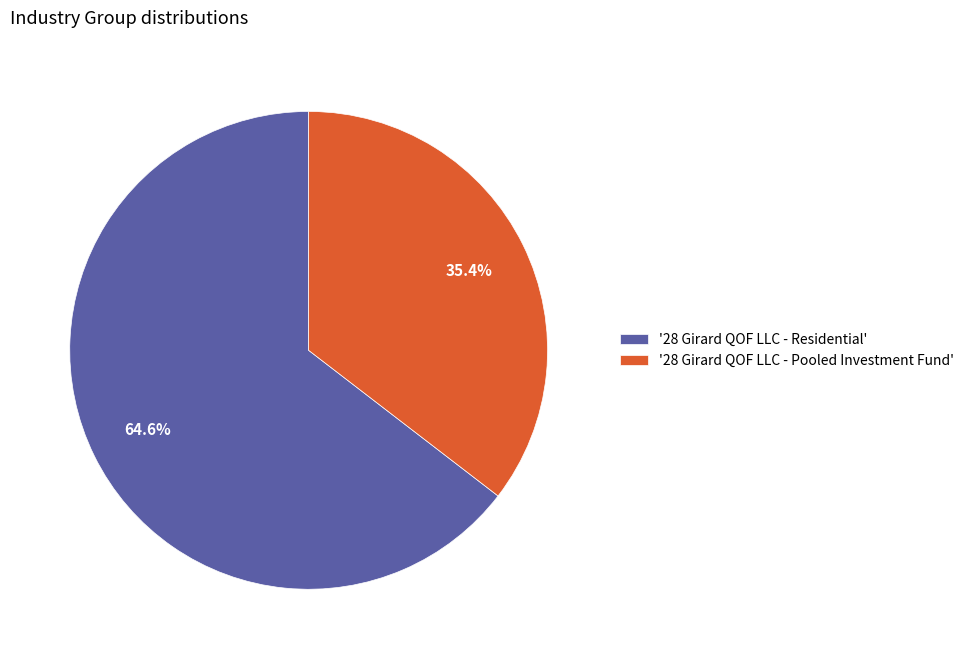

How many segments does this pie chart have?

2